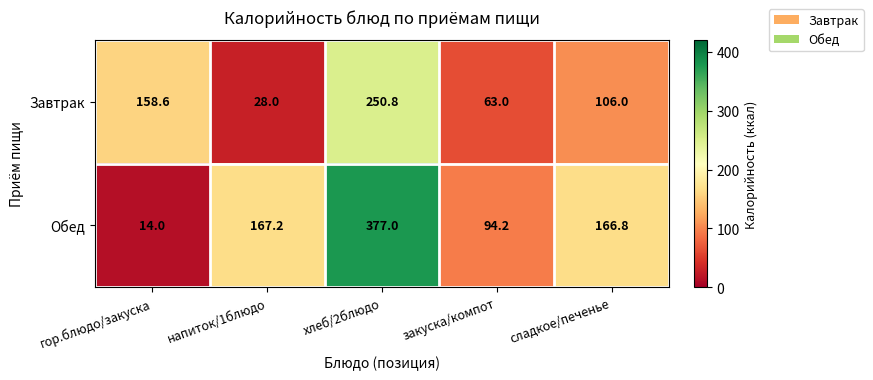

Between напиток/1блюдо and закуска/компот, which series saw the biggest shift?

Обед